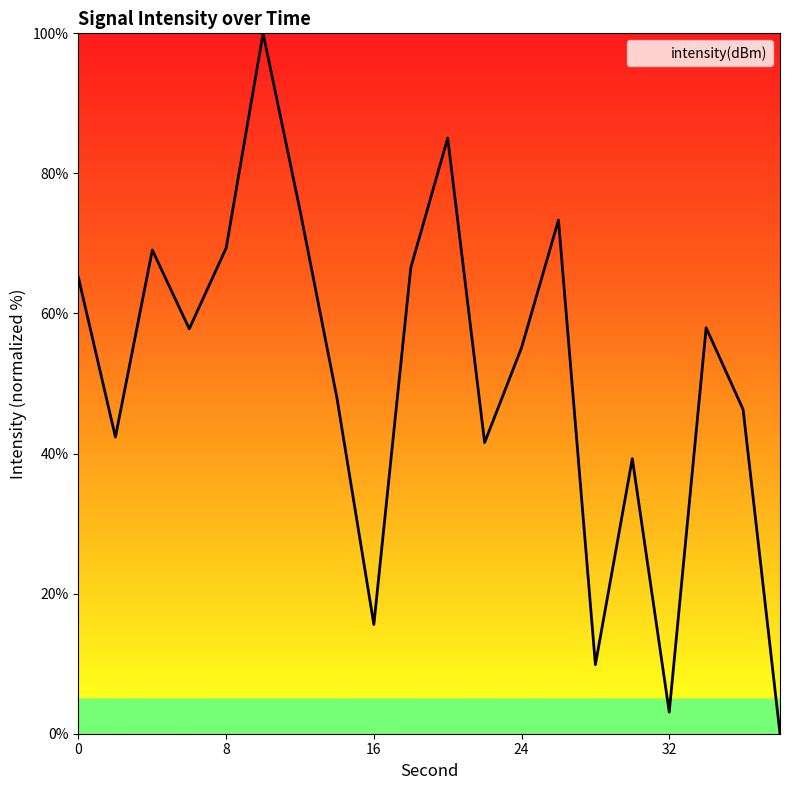

What is the greatest value displayed?

100.0